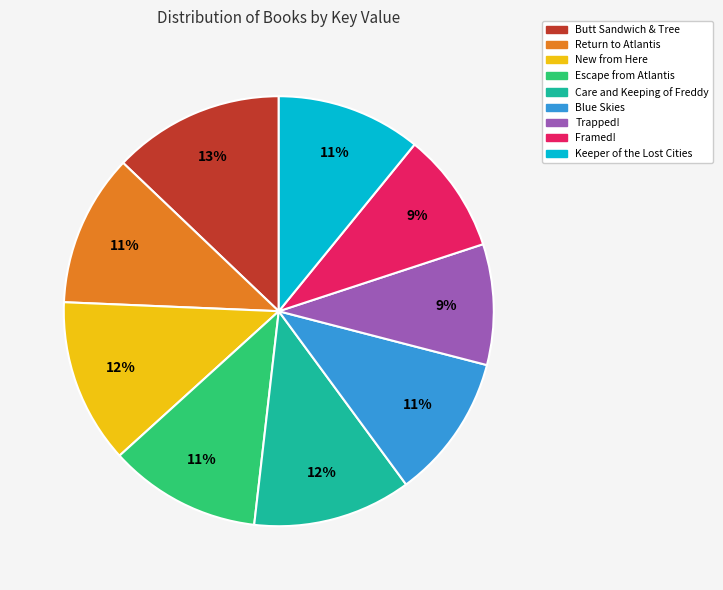

Combined, do Blue Skies and New from Here account for over 50%?

No